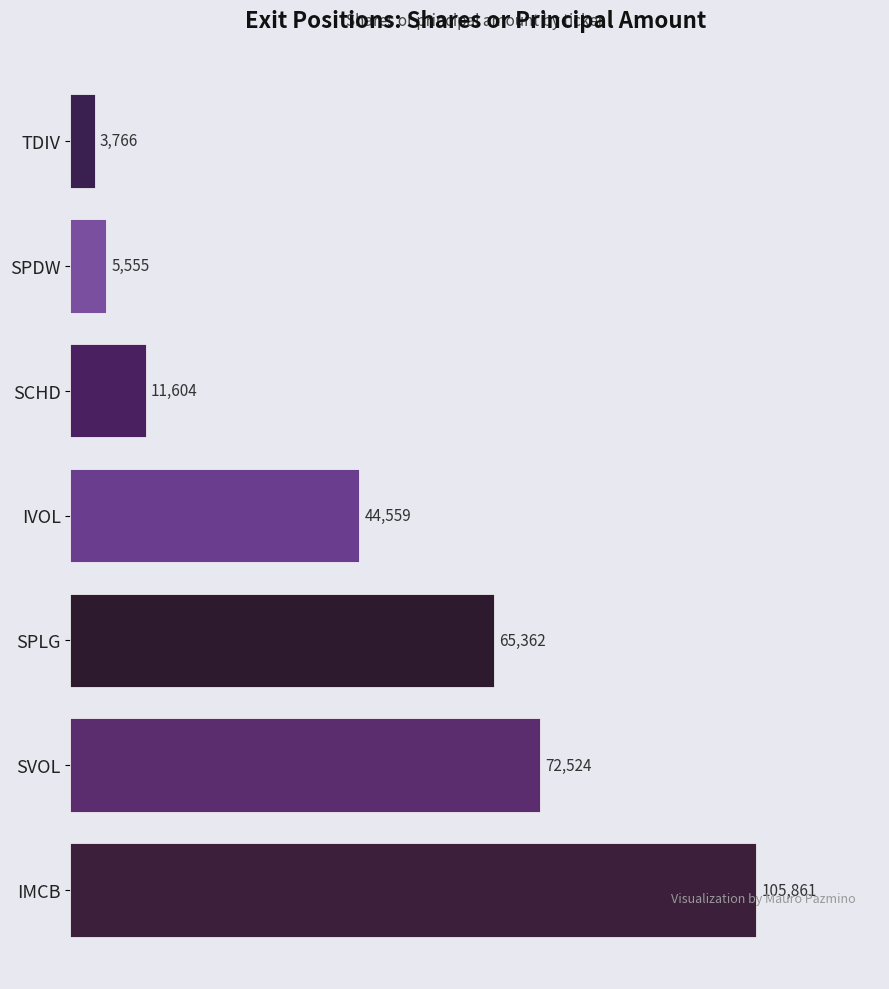

What is the sum of the values at SPDW and IMCB?

111416